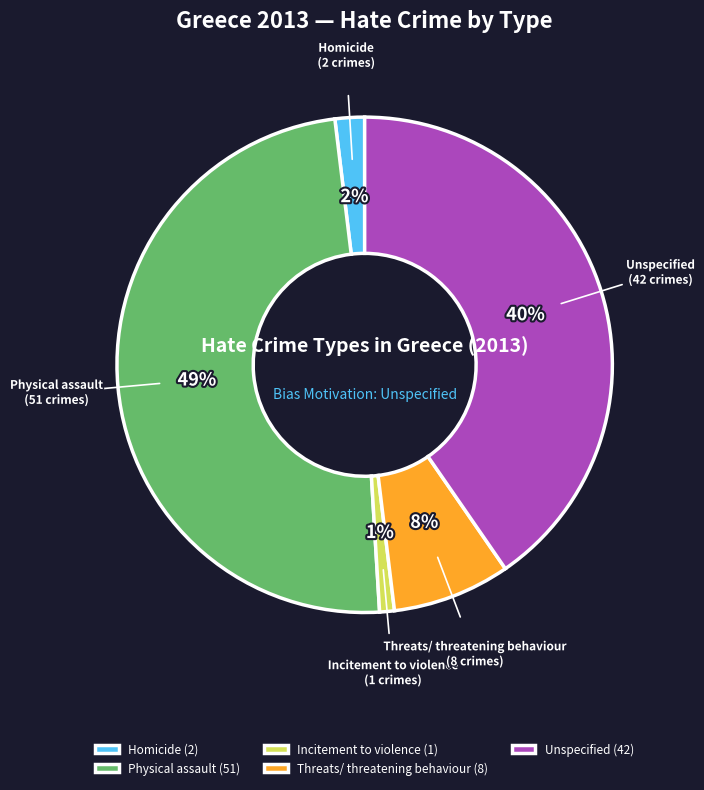

Is it true that Incitement to violence is 12% of the pie?

False